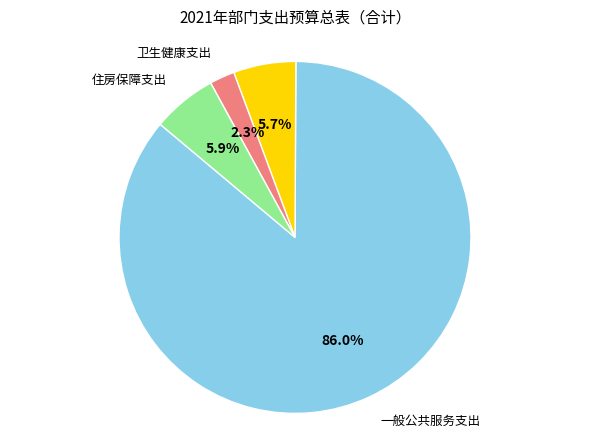

Is there a majority slice in this chart?

Yes